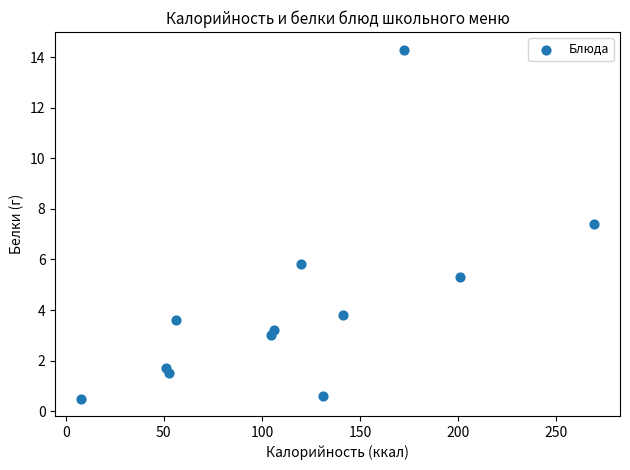

What Y value in the scatter plot is closest to 7?

7.4